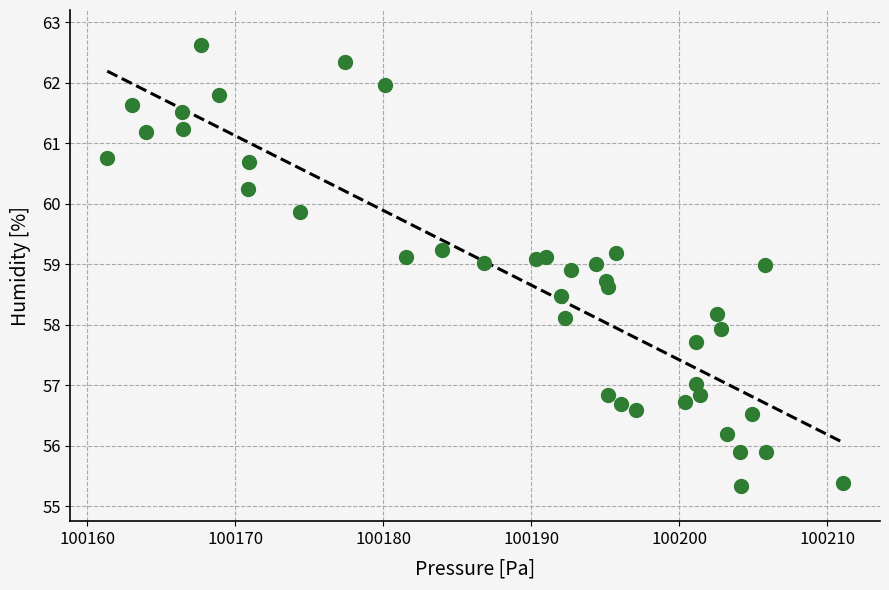

What is the range of Y values (max minus min)?

7.3